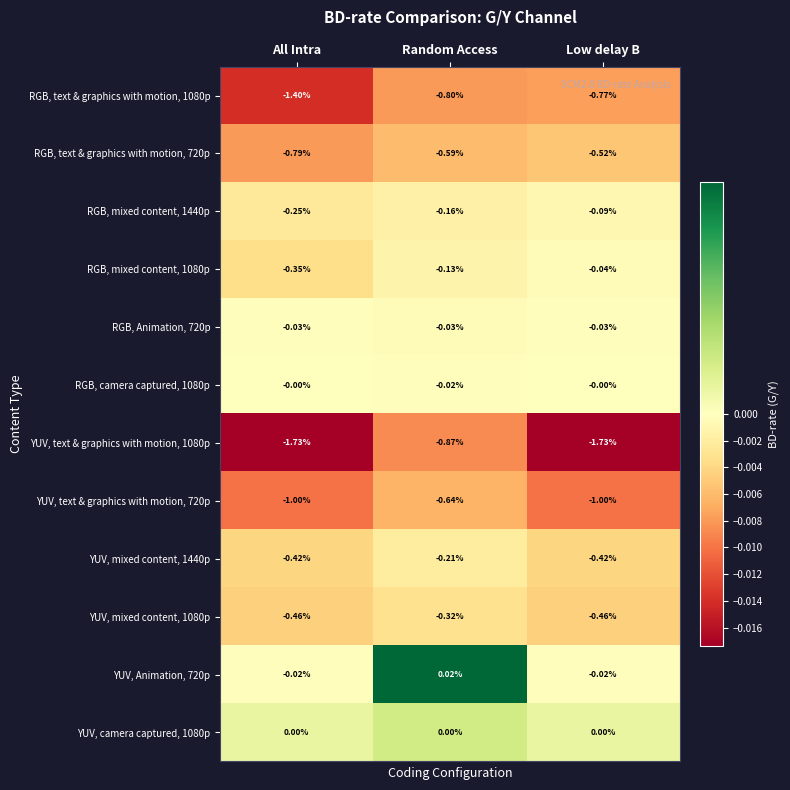

Is the value of RGB, Animation, 720p at All Intra greater than the value of RGB, mixed content, 1440p at Random Access?

Yes